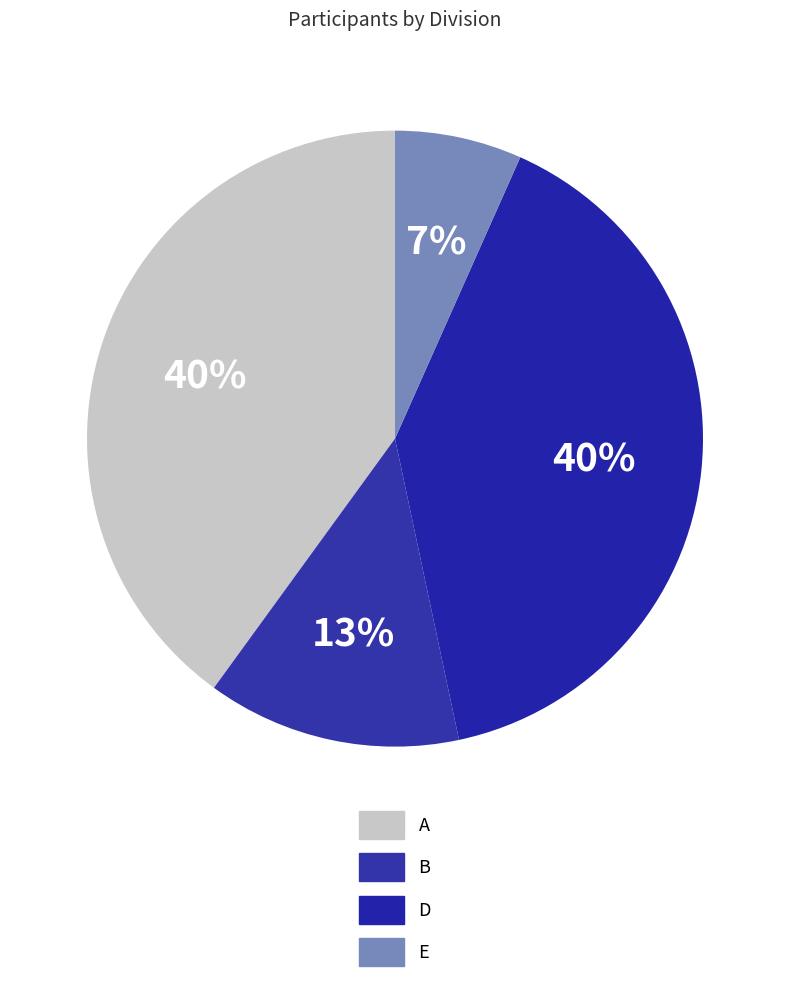

Does E represent more than half of the total?

No